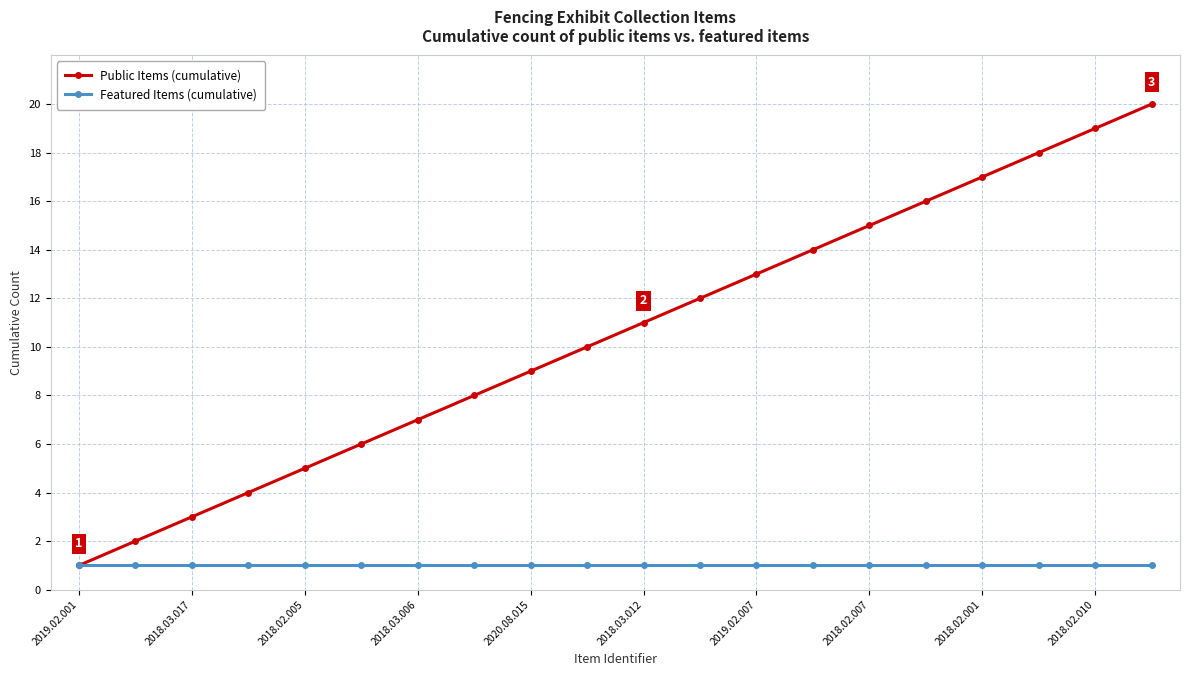

Which series has the largest range (max minus min)?

Public Items (cumulative)